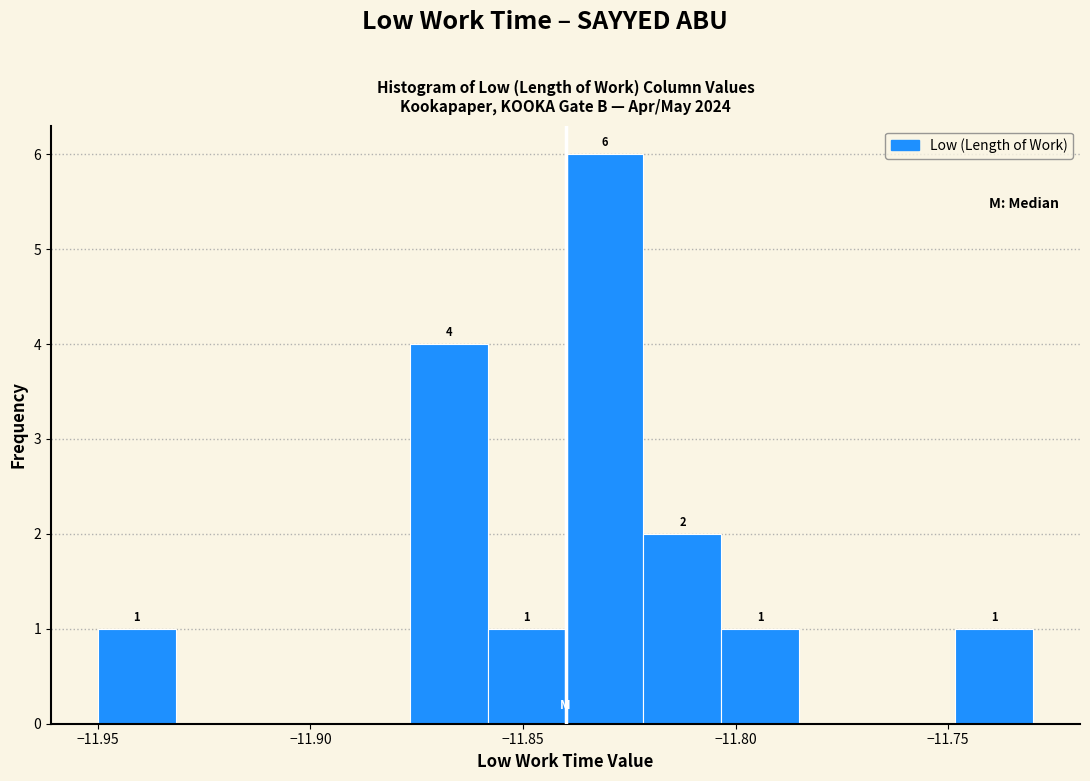

Around what value on the x-axis is the tallest bar? Give the approximate position of its centre, as read against the axis.

-11.830